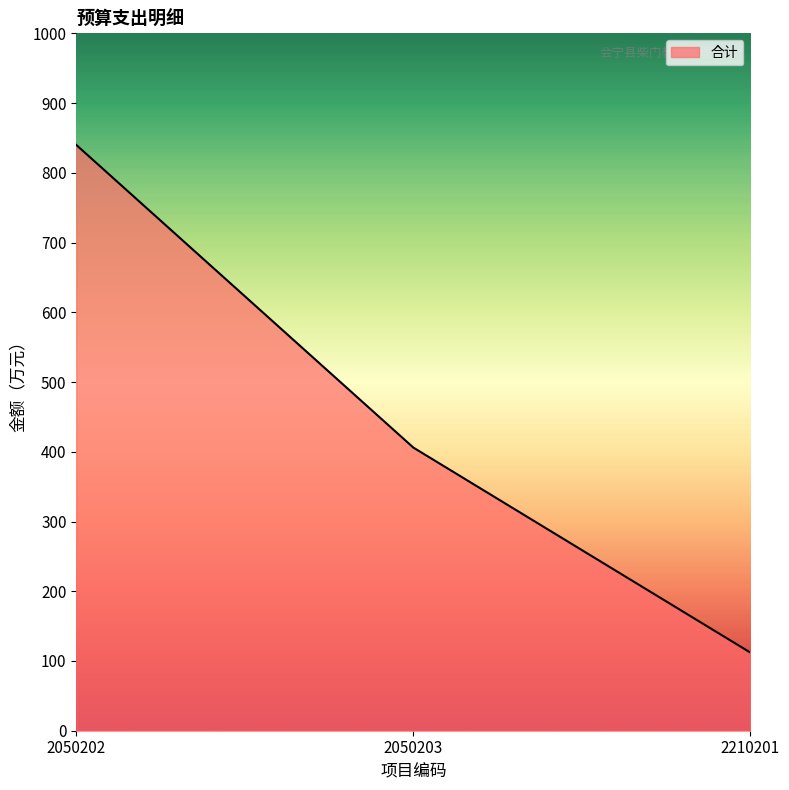

What is the change in value from 2050202 to 2050203?

-434